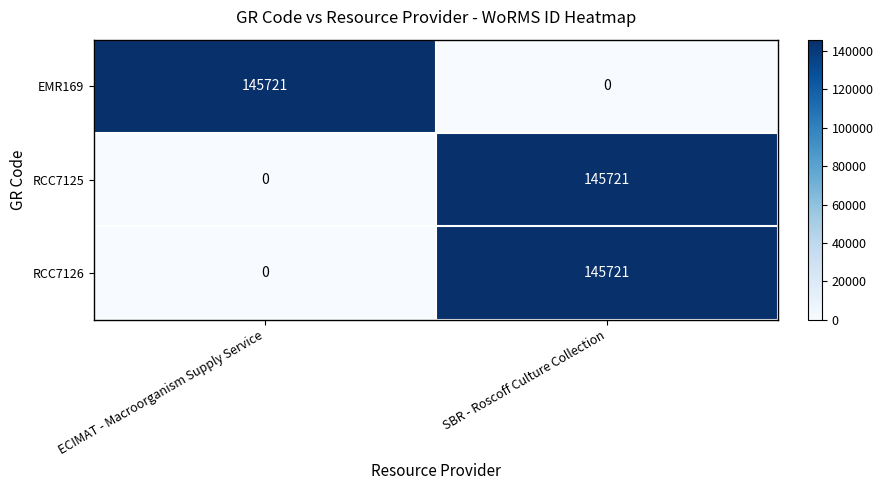

Rank the categories by EMR169 value from highest to lowest.

ECIMAT - Macroorganism Supply Service, SBR - Roscoff Culture Collection